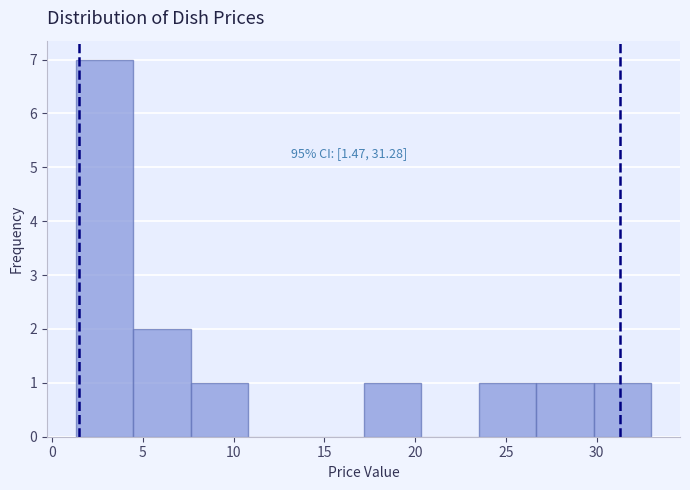

Over which range of the x-axis is the bar tallest?

1.5 to 4.5